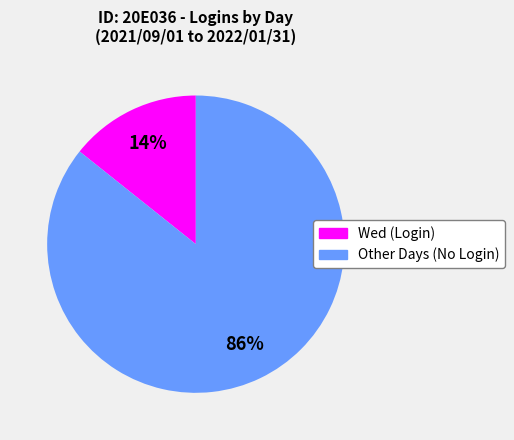

Does any single category account for the majority?

Yes